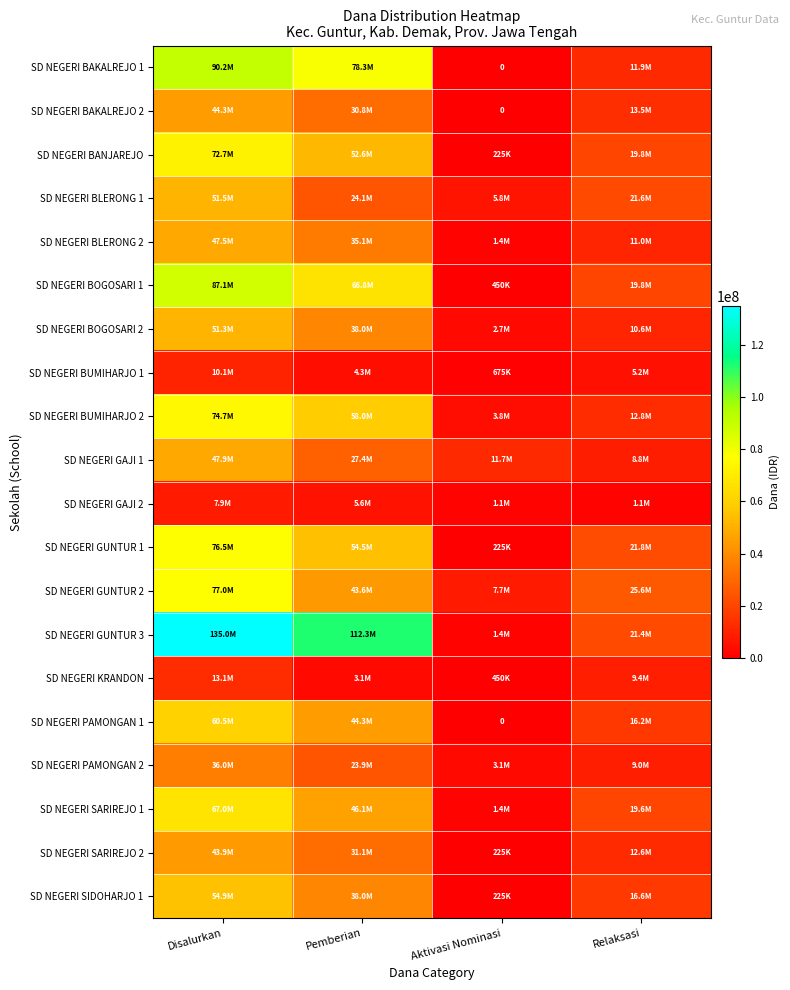

Which series has the largest range (max minus min)?

SD NEGERI GUNTUR 3